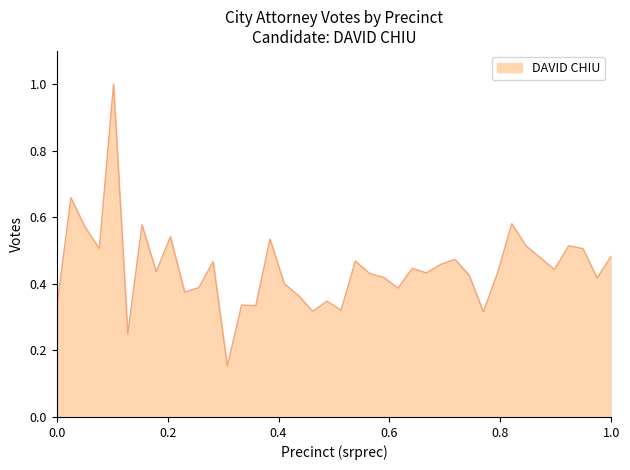

What is the maximum value shown in the chart?

1.0